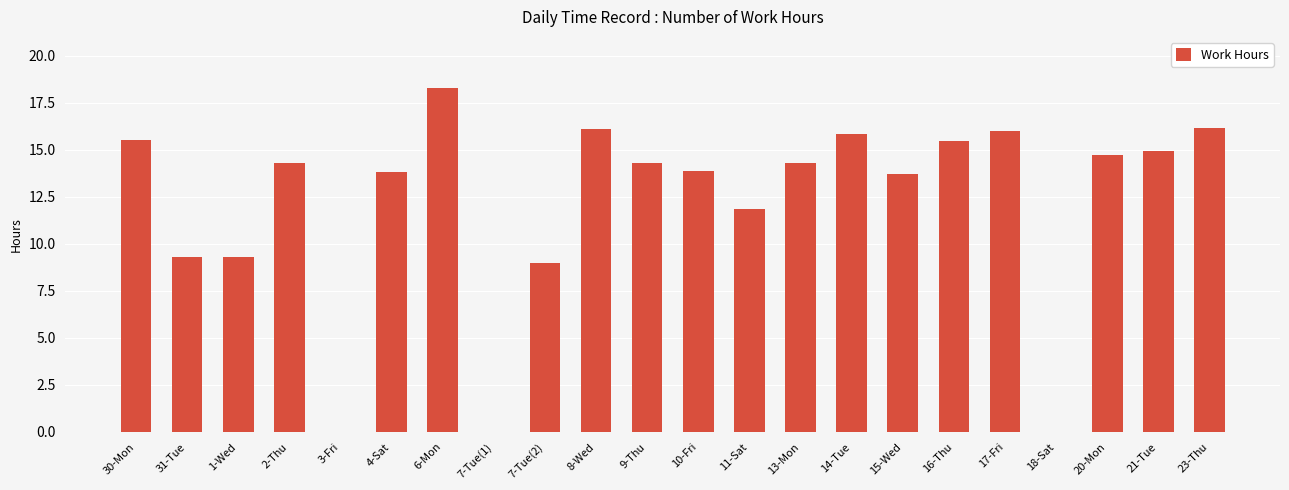

Is it true that the value at 18-Sat is 0.0?

True